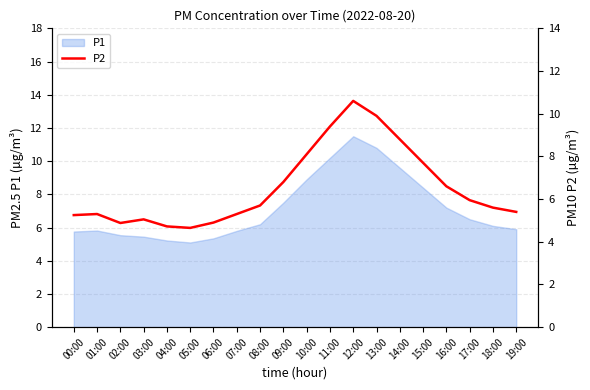

What value does the data have at 07:00?

5.3